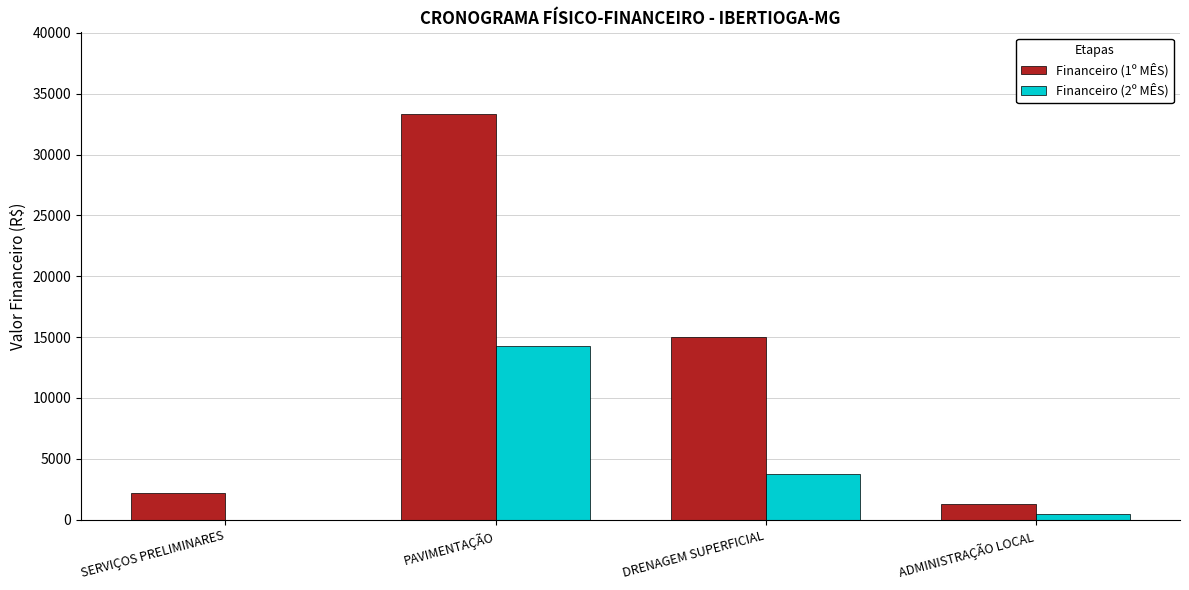

Which series has the largest range (max minus min)?

Financeiro (1º MÊS)